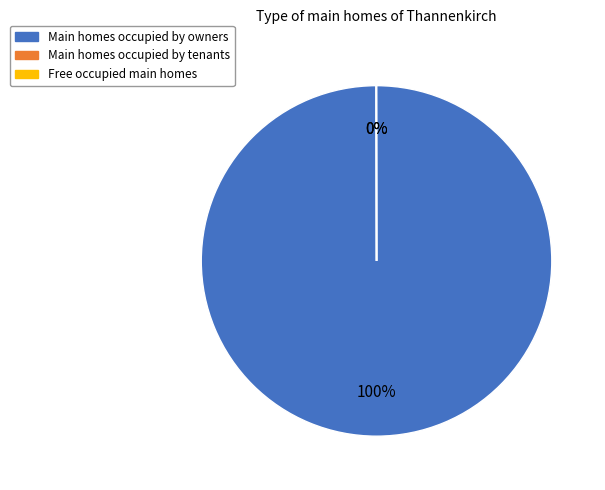

To the nearest percent, what is the average slice percentage?

33%